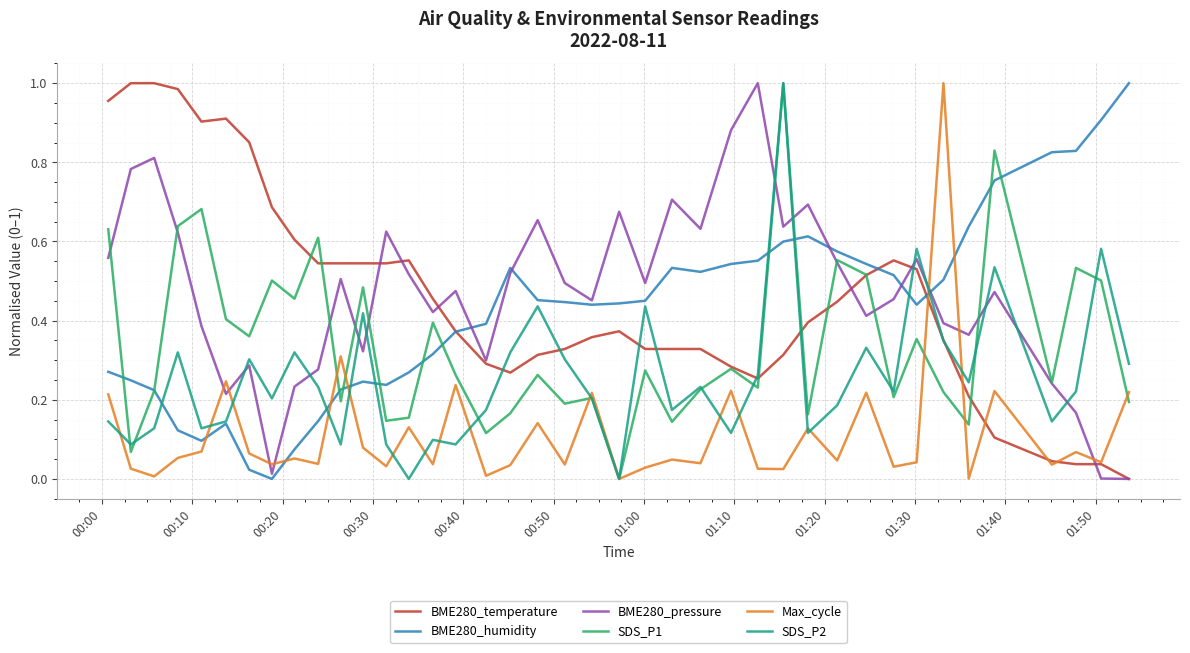

Which series ends up on top after the final intersection of SDS_P2 and BME280_pressure?

SDS_P2